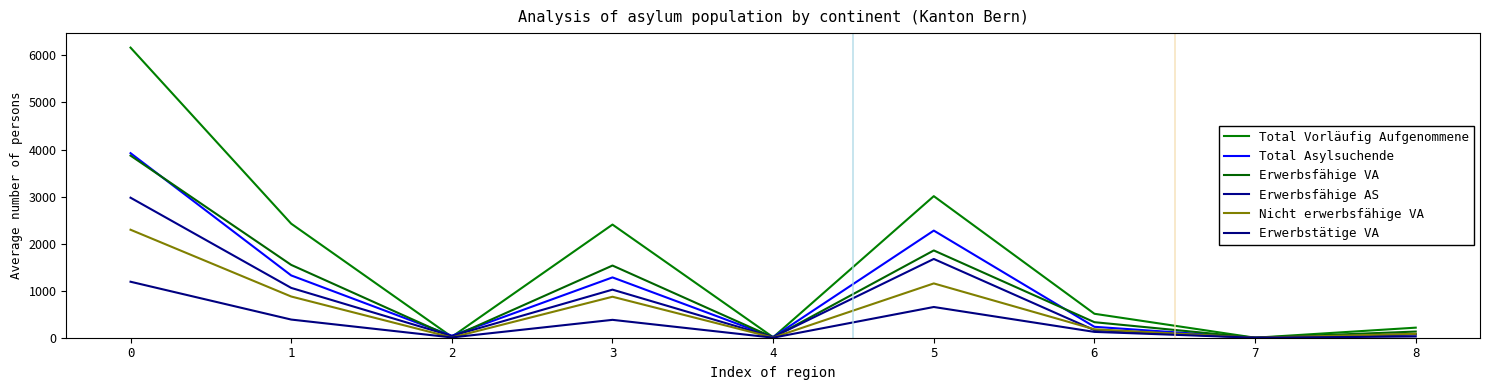

What is the difference between the maximum and minimum values in the Total Asylsuchende series?

3923